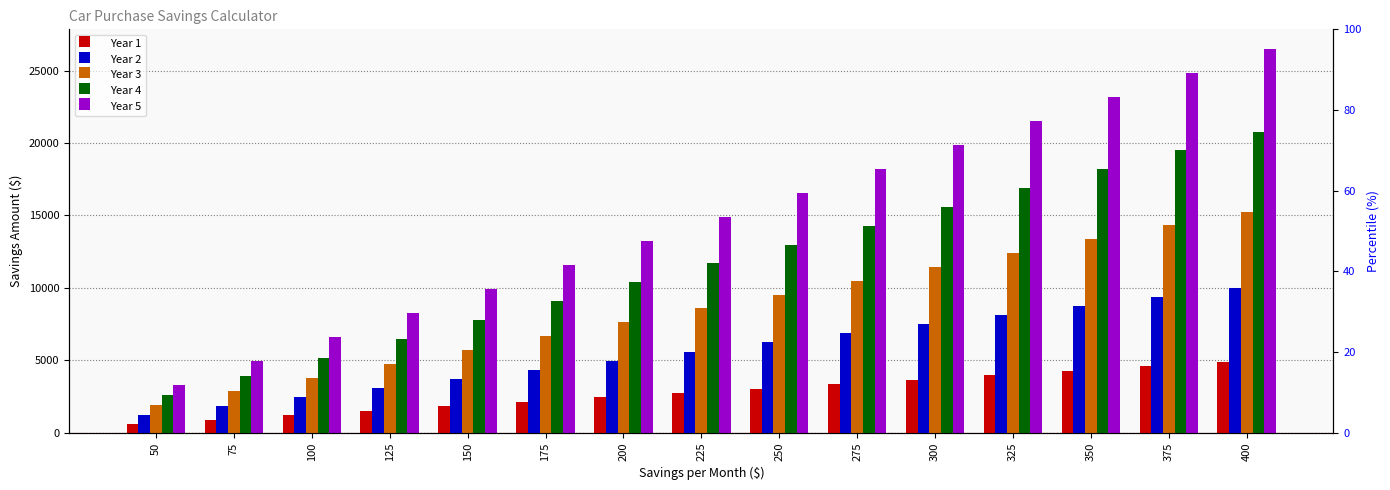

Rank the categories by Year 3 value from highest to lowest.

400, 375, 350, 325, 300, 275, 250, 225, 200, 175, 150, 125, 100, 75, 50